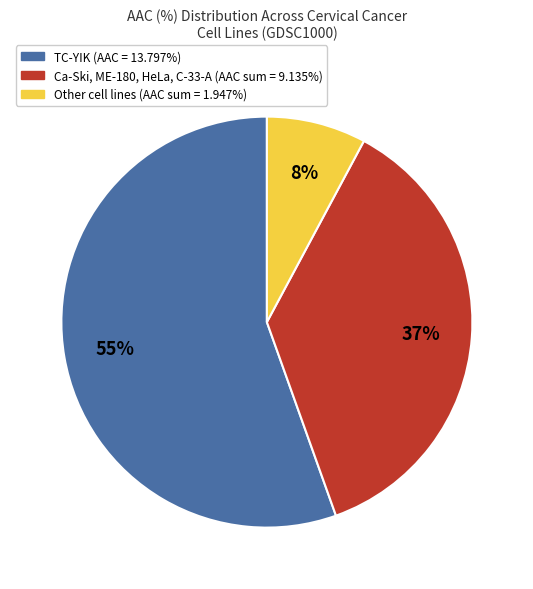

To the nearest percent, what is the average slice percentage?

33%